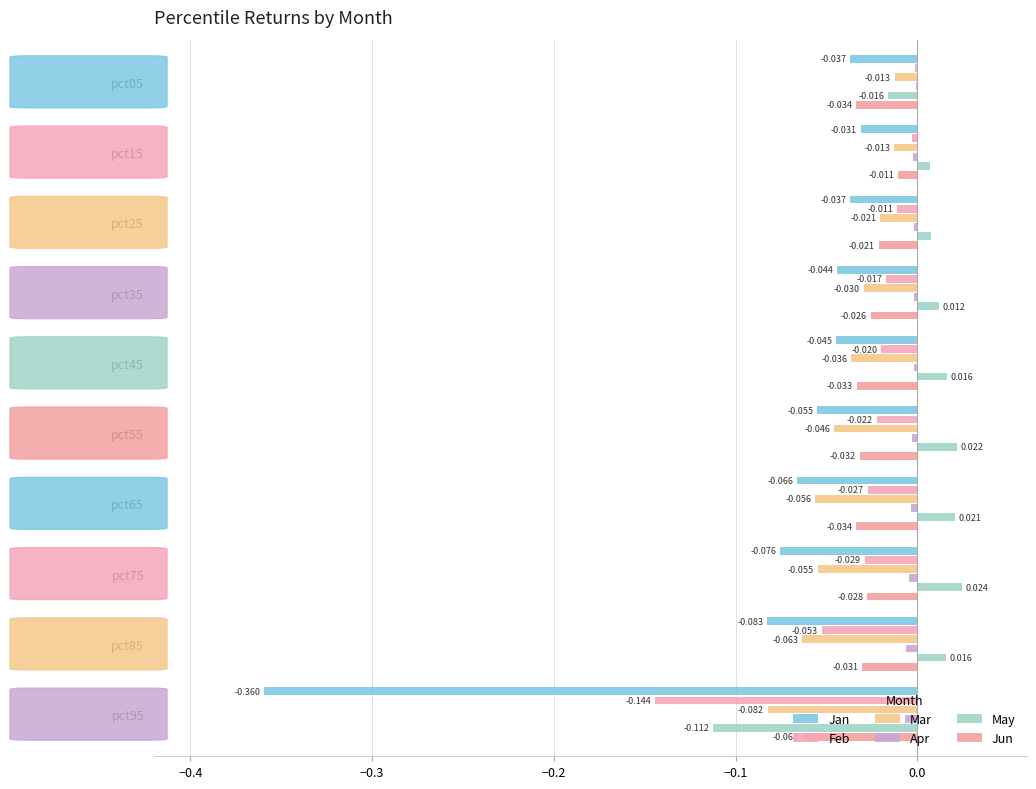

At which category is the sum across all series the highest?

pct15